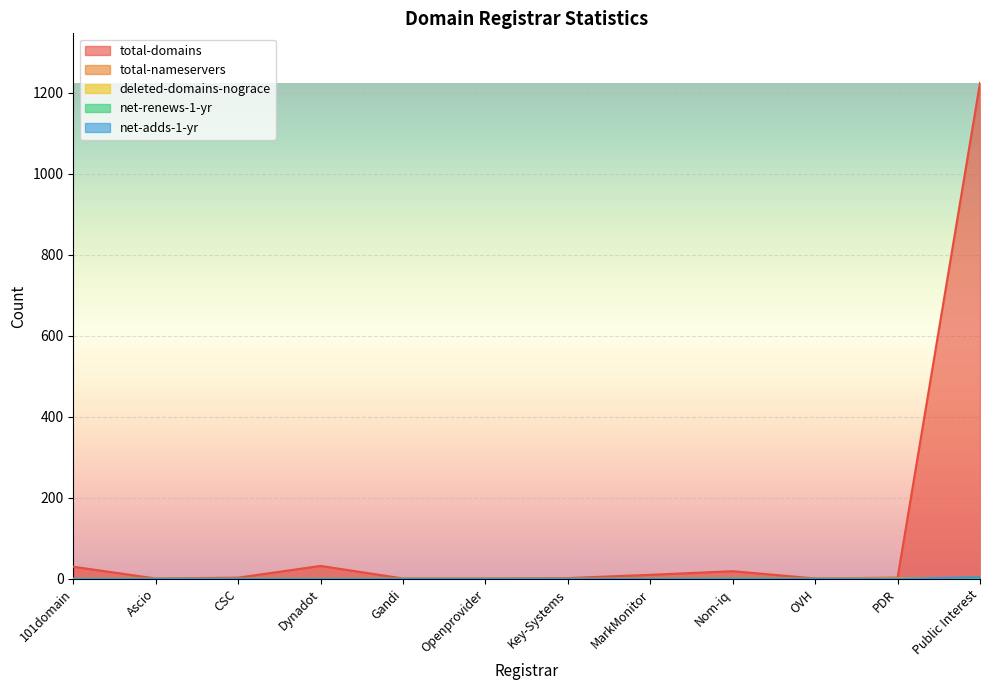

Which category has the highest value in the total-domains series?

Public Interest